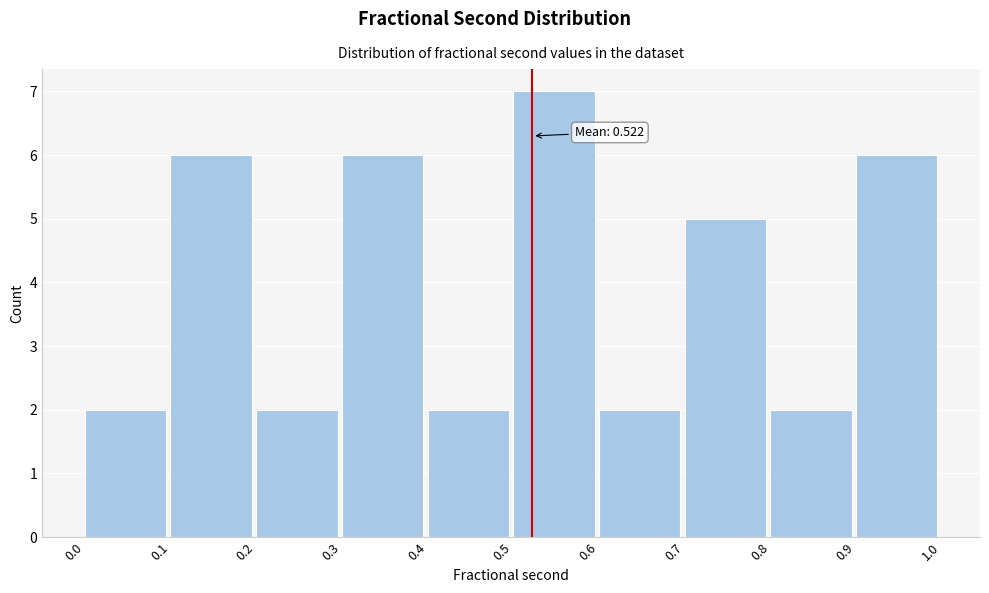

Which range on the x-axis has the tallest bar?

0.5 to 0.6